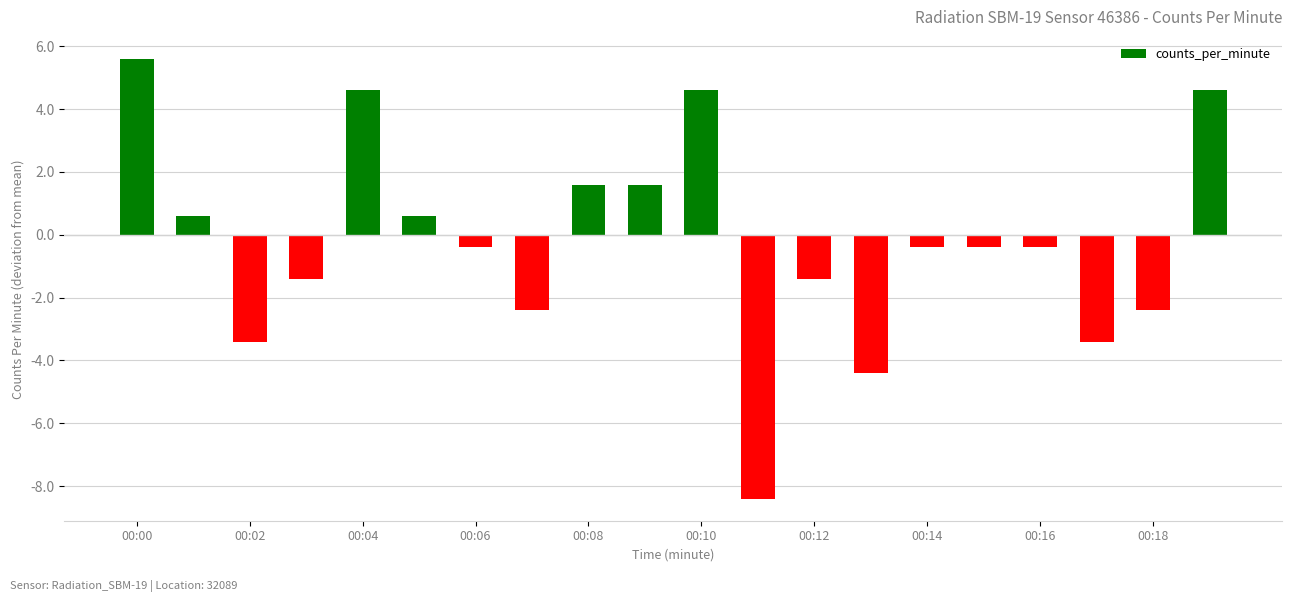

What is the difference between the maximum and minimum values?

14.0